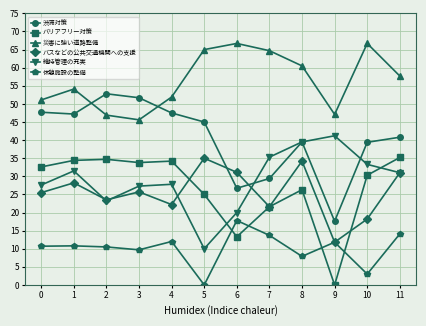

What is the value of the バリアフリー対策 point at the 4th from the left?

33.8